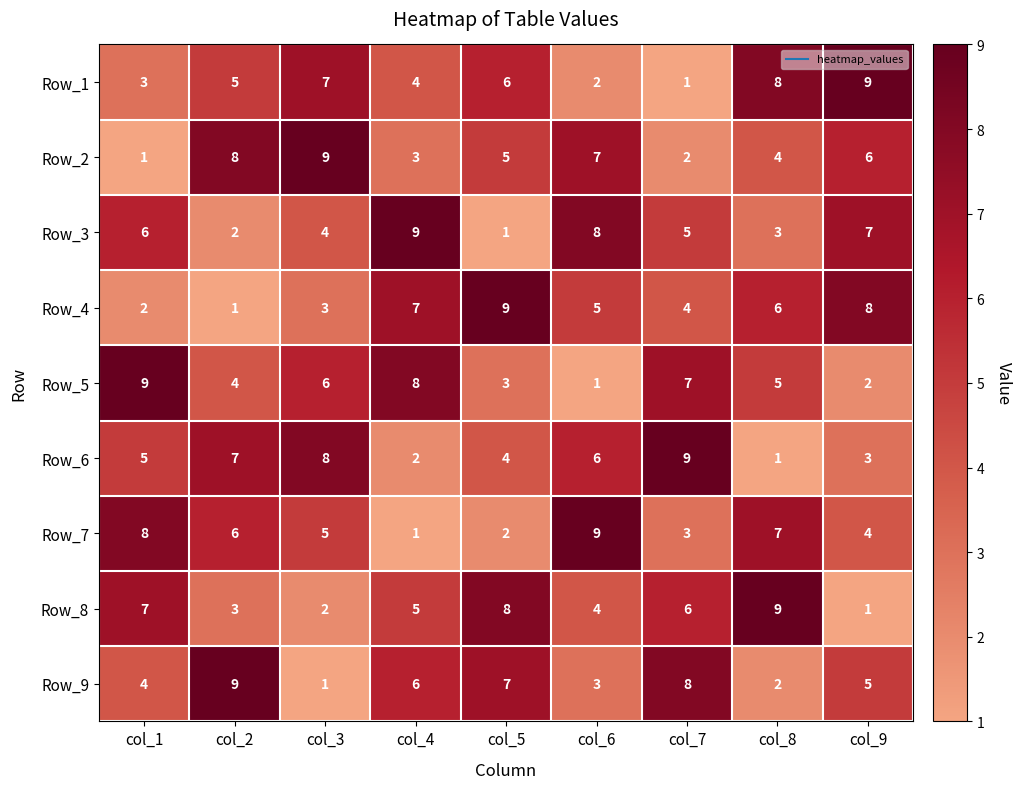

Is the value of Row_9 at col_4 greater than the value of Row_6 at col_3?

No